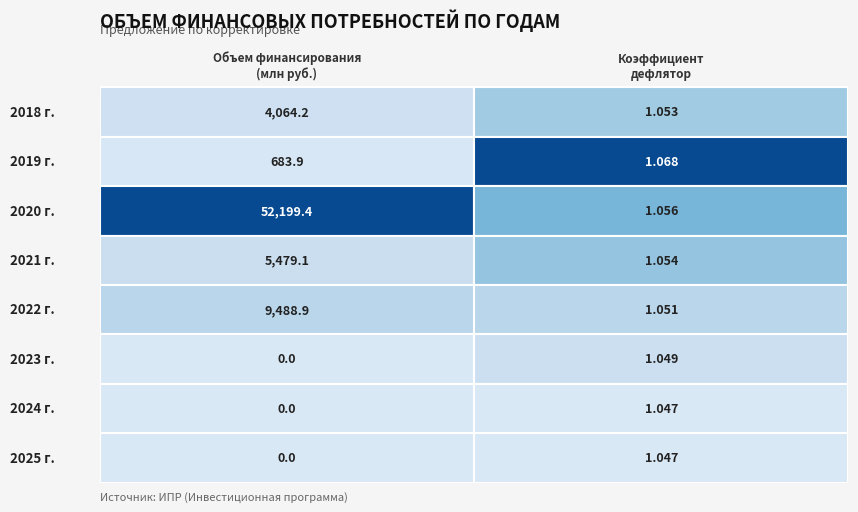

Which series has the largest range (max minus min)?

2020 г.